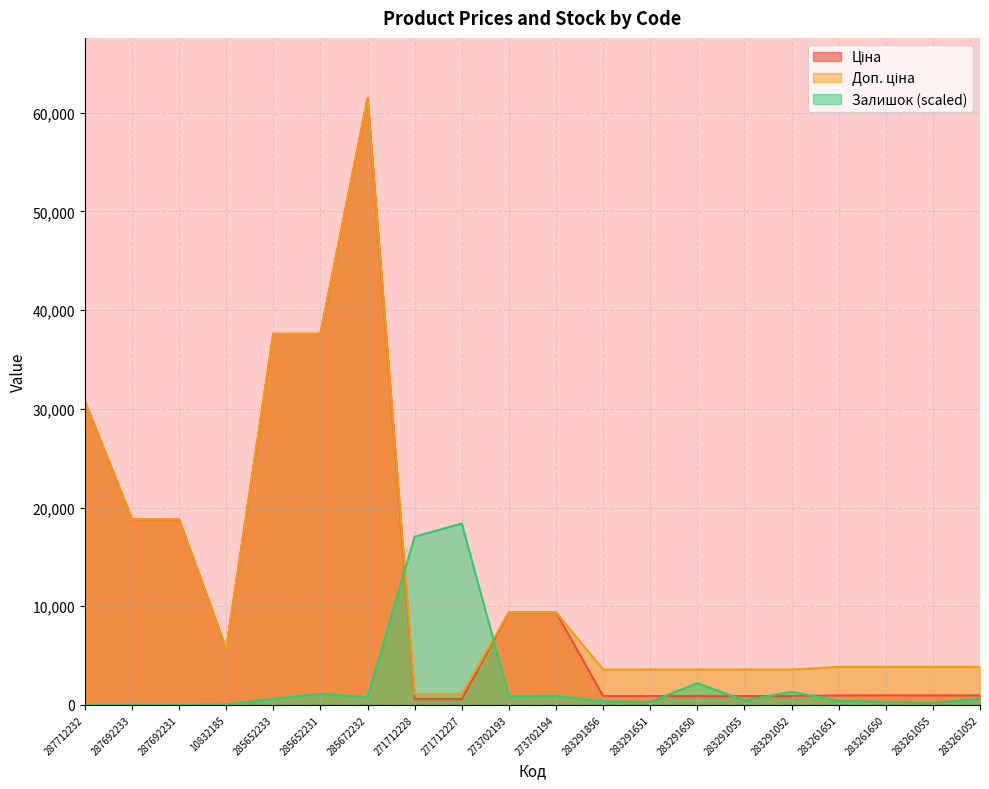

How many data points in Ціна are above 963?

13